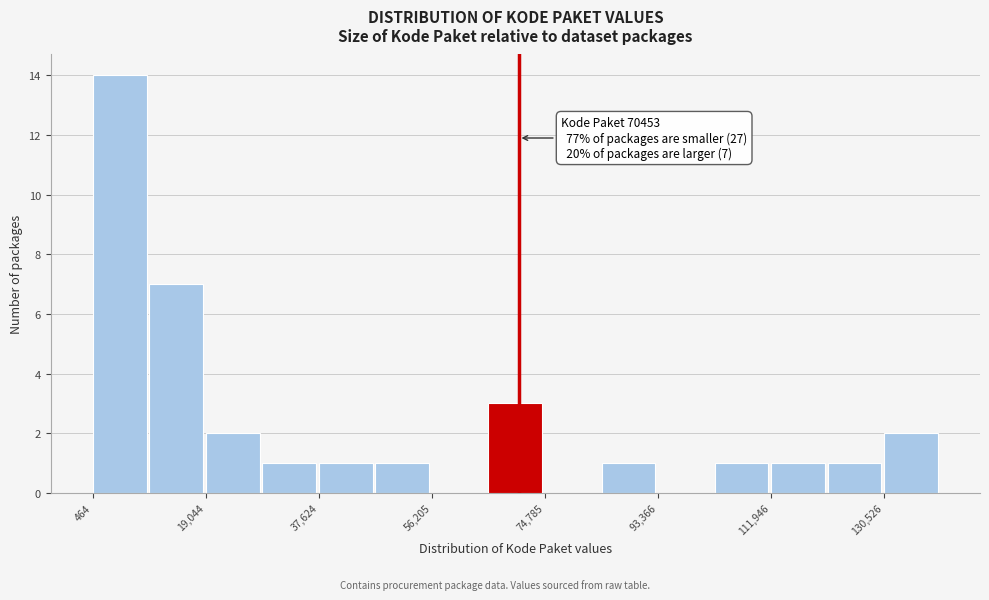

Over which range of the x-axis is the bar tallest?

0 to 10000